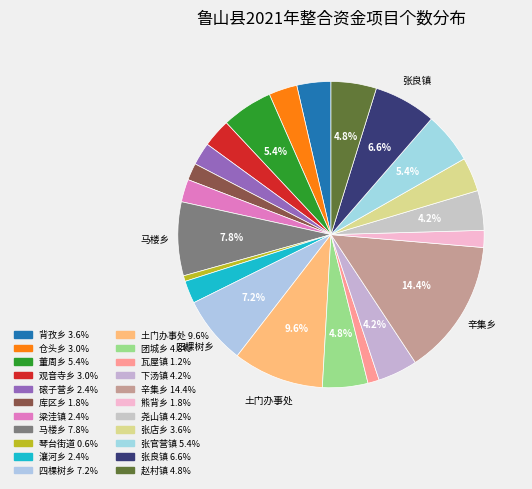

How many segments does this pie chart have?

22